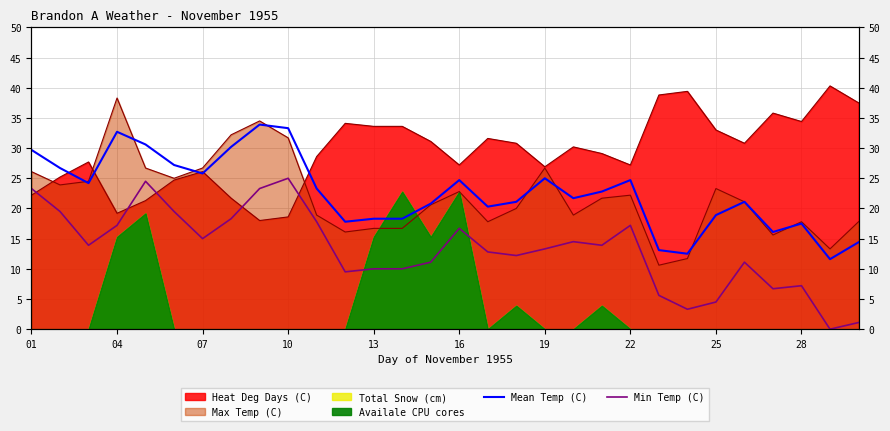

The Min Temp (C) series shows 7.1 at 10. True or false?

False